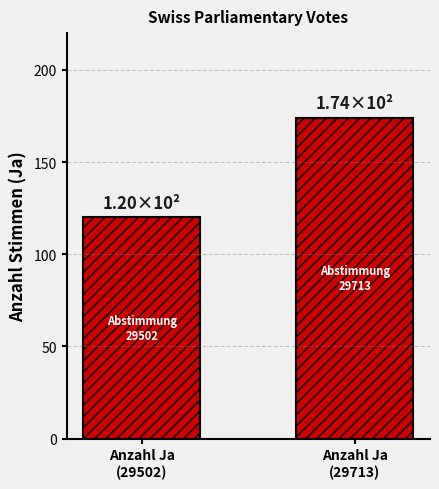

What is the maximum value shown in the chart?

174